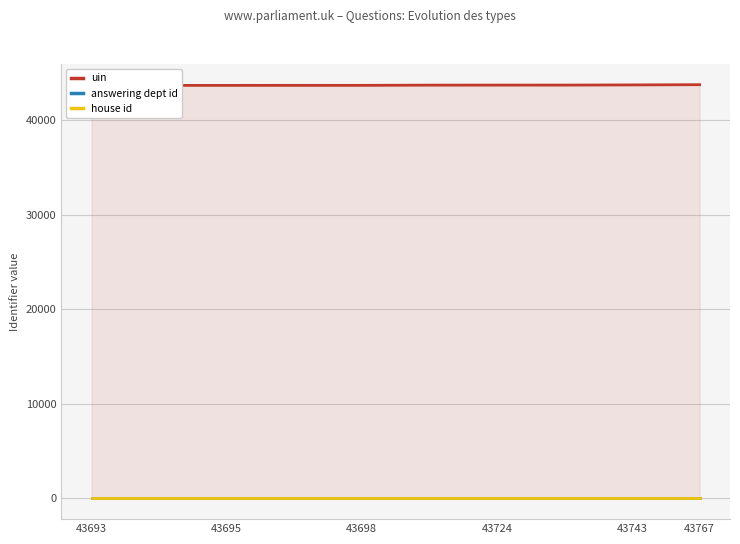

What is the value of the answering dept id point at the 5th from the left?

20